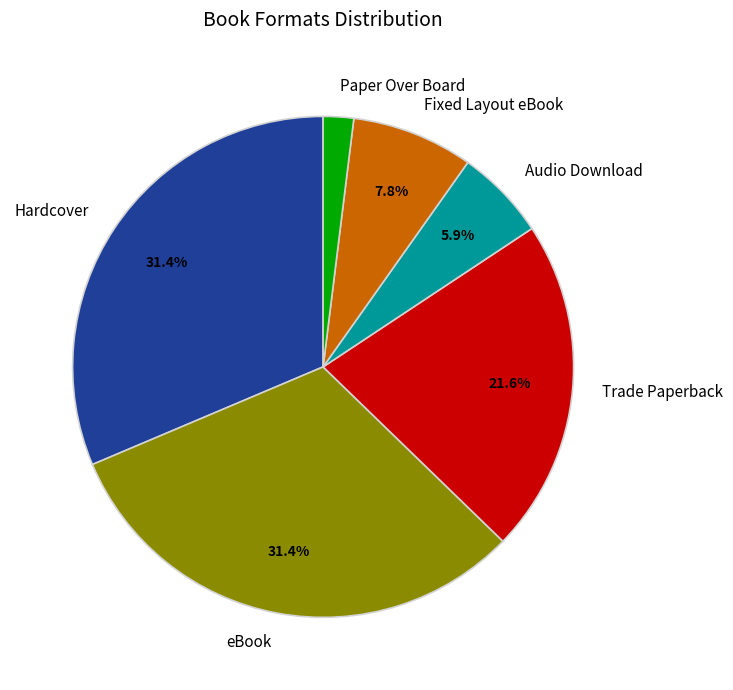

Is there a majority slice in this chart?

No